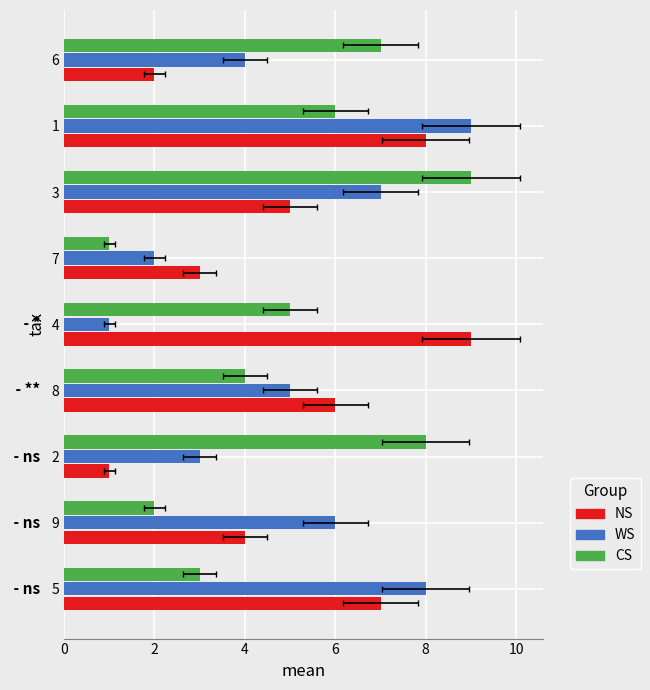

What is the difference between the maximum and minimum values in the NS series?

8